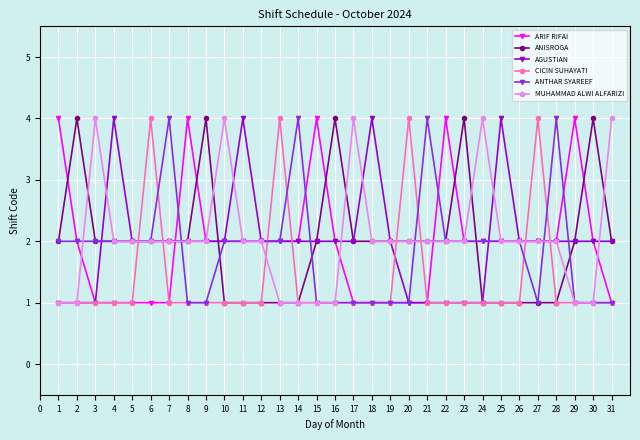

How many ARIF RIFAI values are between 1 and 2?

26